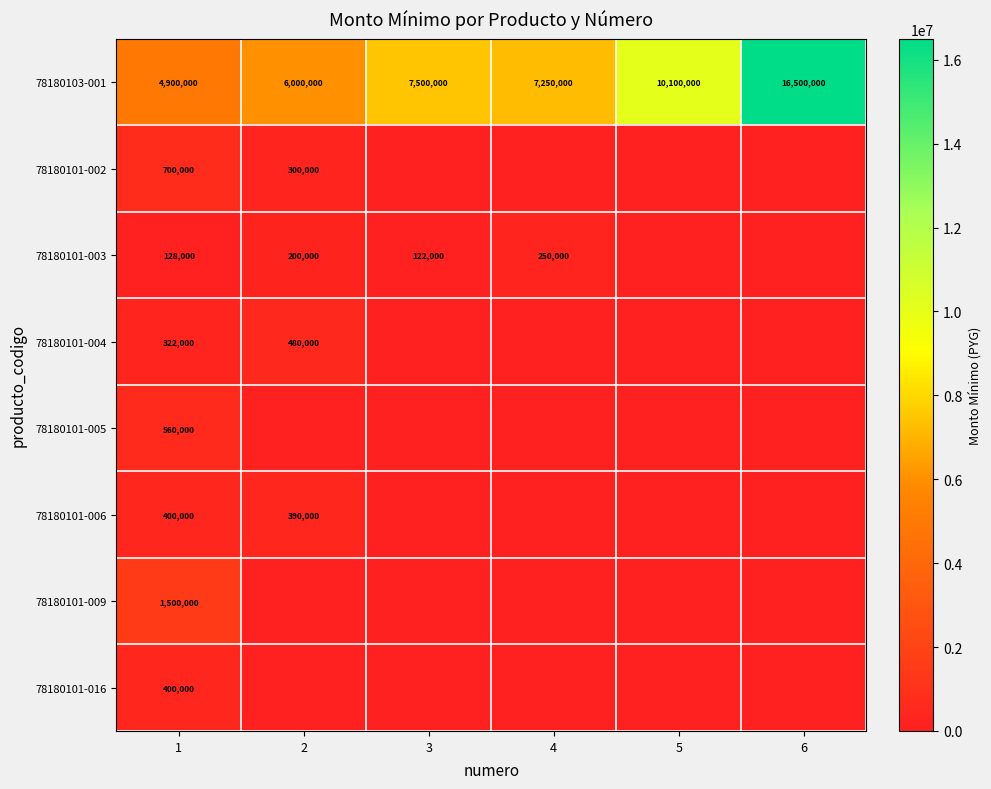

Is it true that 78180103-001 equals 13454422 at 5?

False